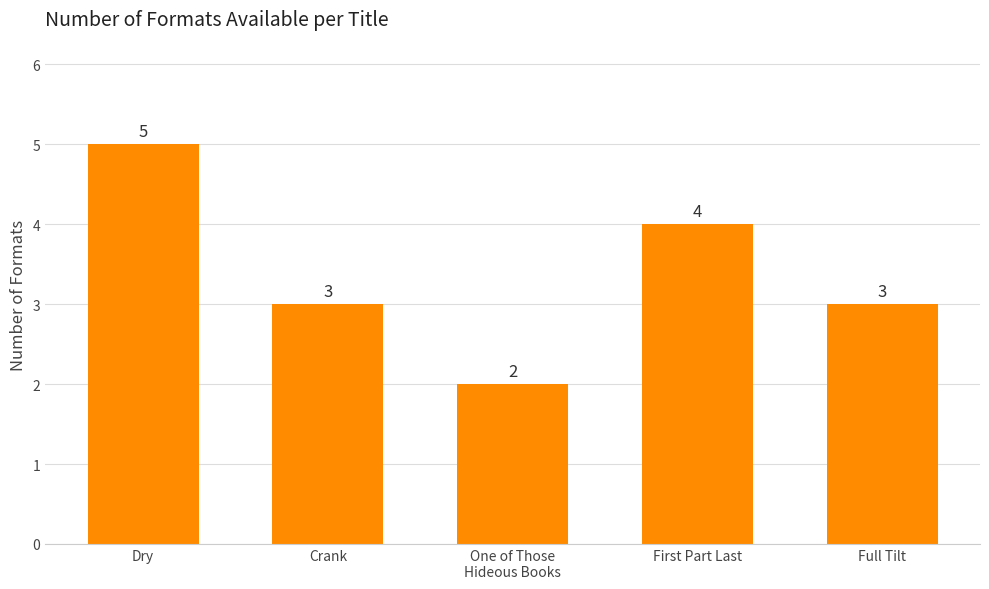

What is the change in value from Dry to First Part Last?

-1